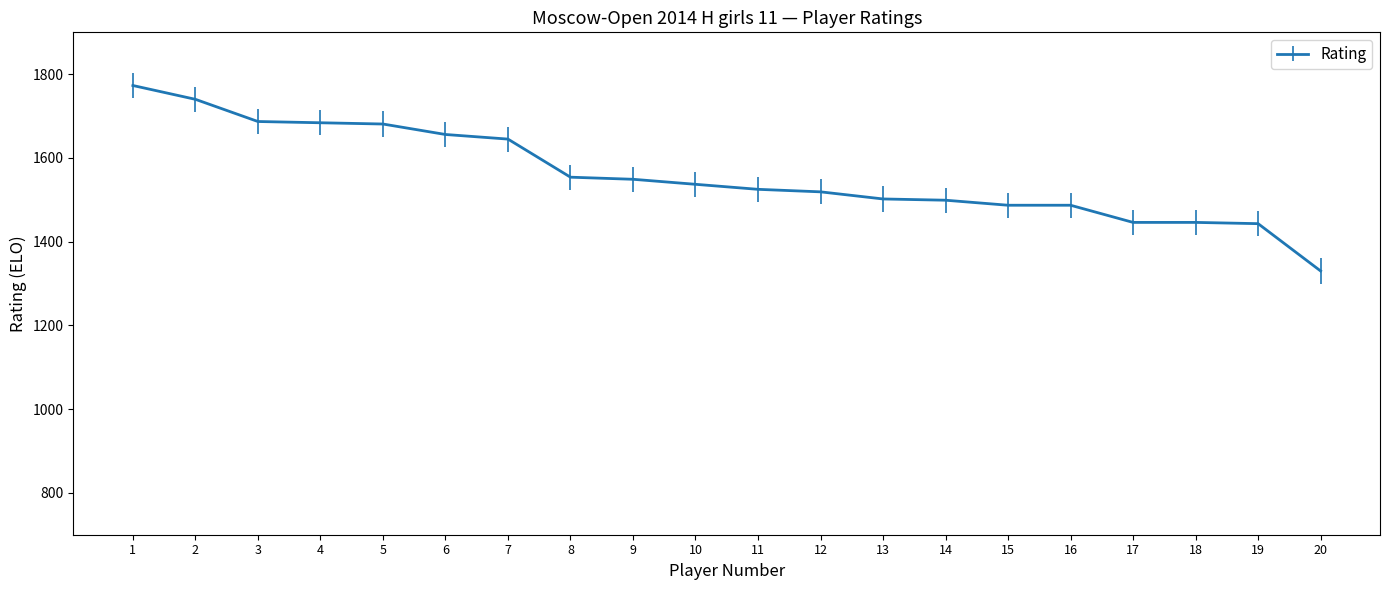

What value does the data have at 5, to the nearest 10?

1680